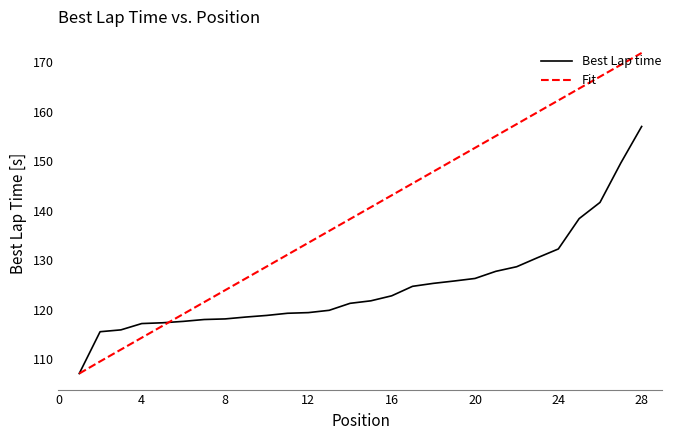

List the series in order of their overall mean, lowest first.

Best Lap time, Fit